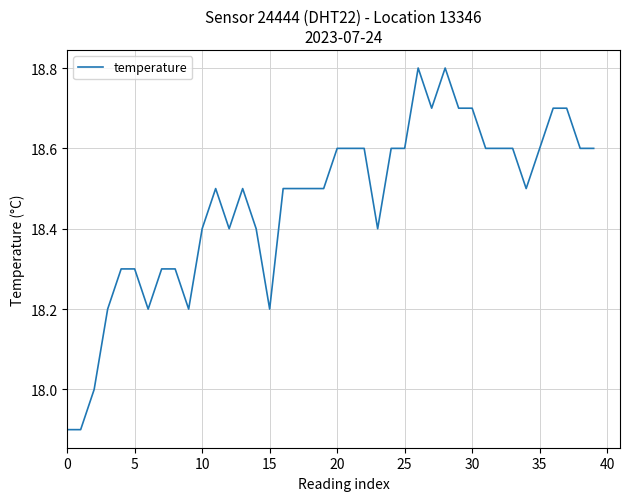

What is the greatest value displayed?

18.8